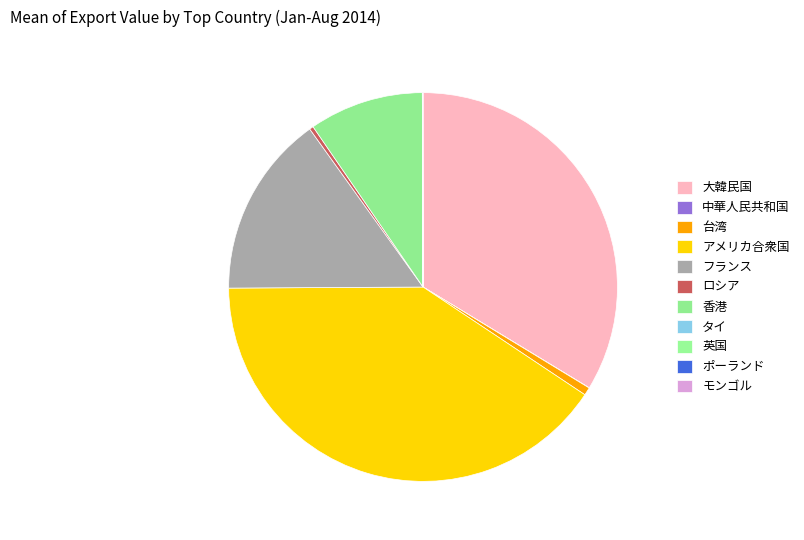

How many slices are in this pie chart?

11